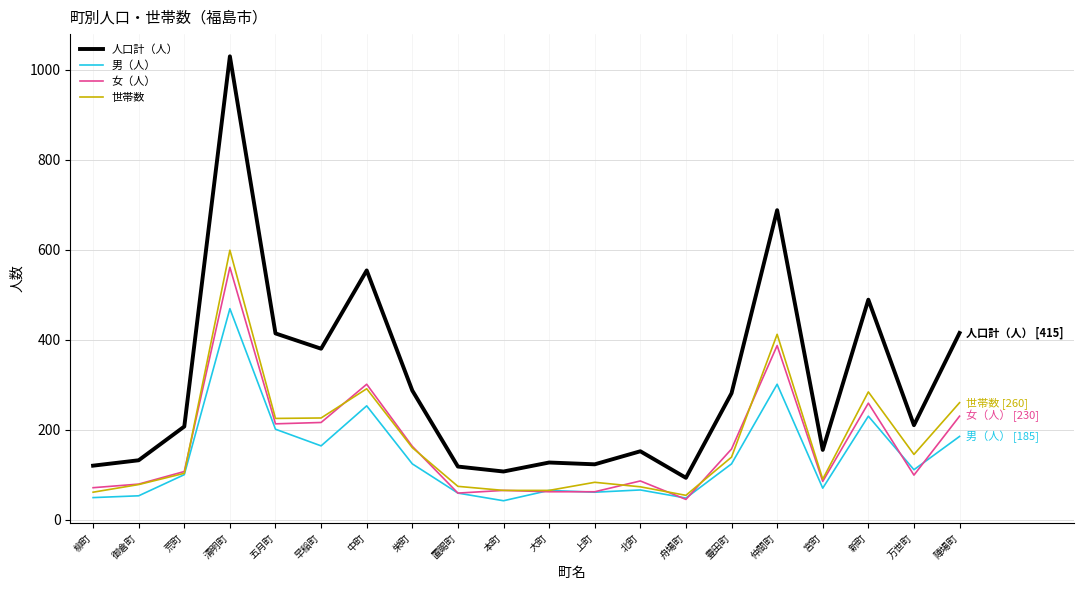

True or false: 人口計（人） and 男（人） cross at least once.

False